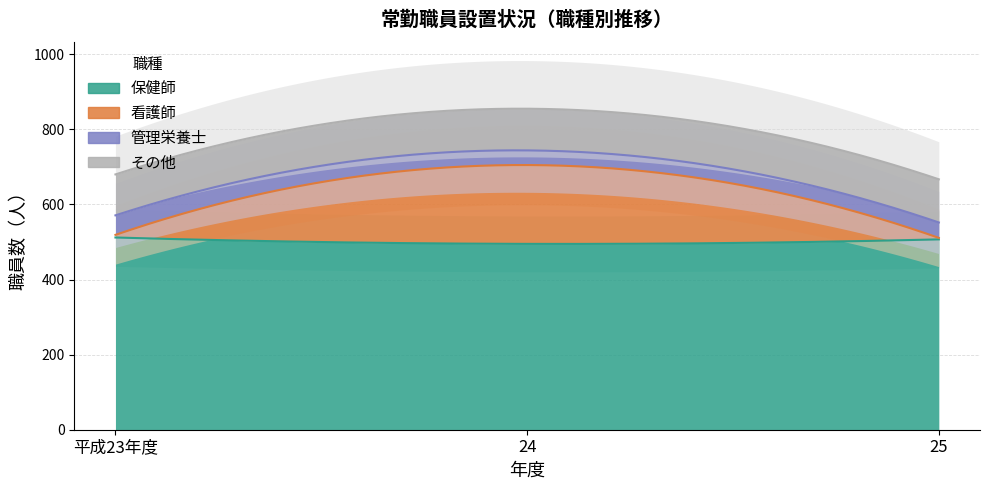

Rank the series by their maximum value, from highest to lowest.

保健師, 看護師, その他, 管理栄養士